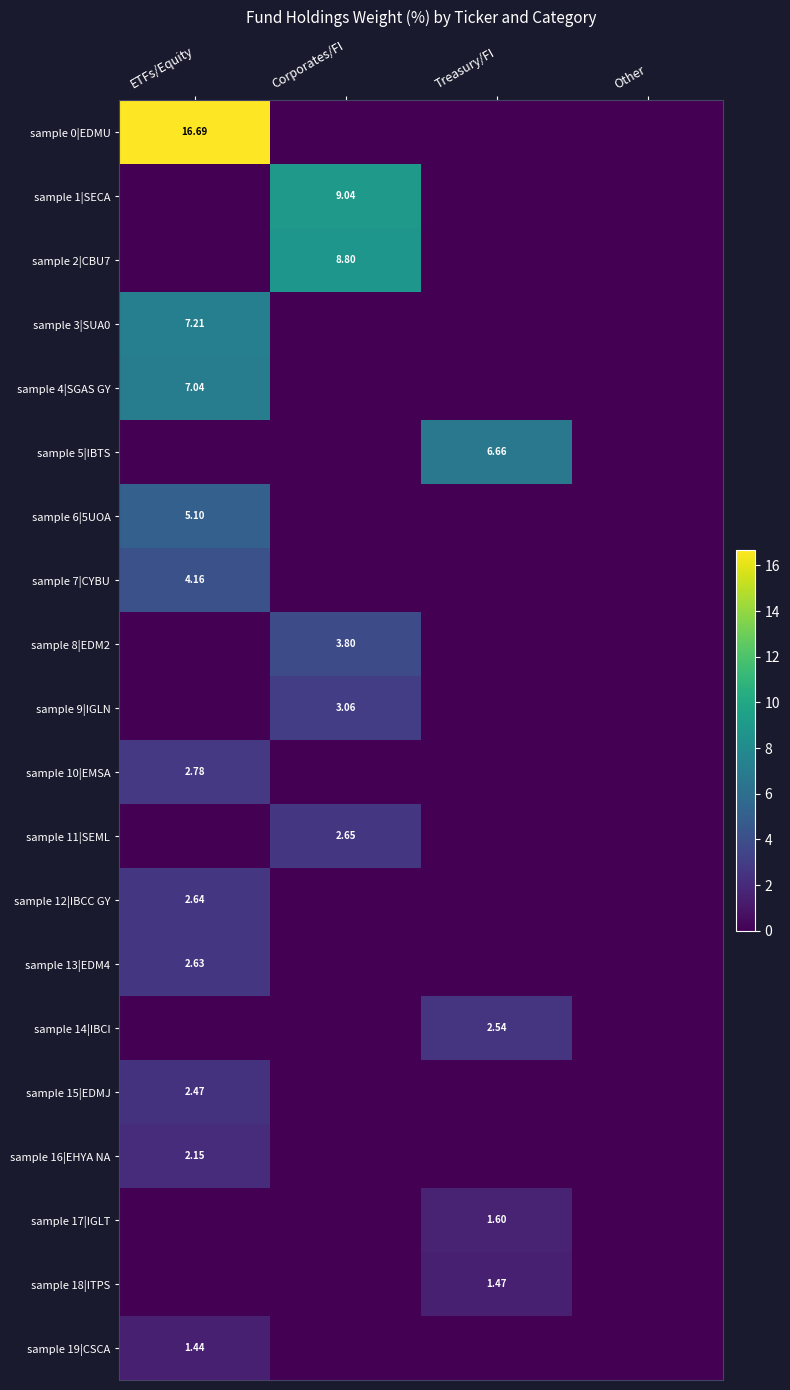

What is the difference between the highest and lowest values at Corporates/FI?

9.0